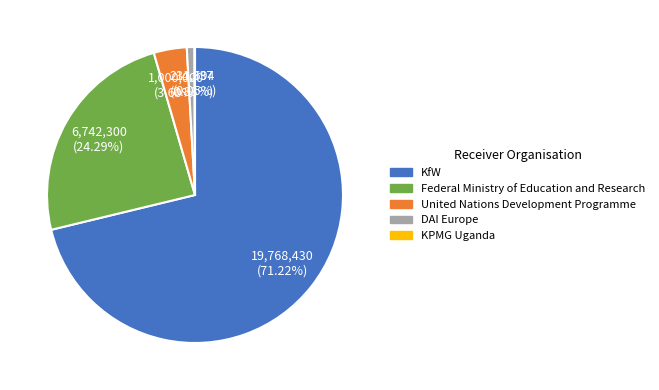

What is the majority slice?

KfW